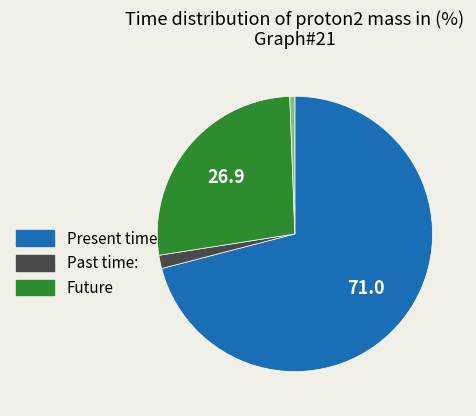

Is there any slice that represents more than half of the pie?

Yes